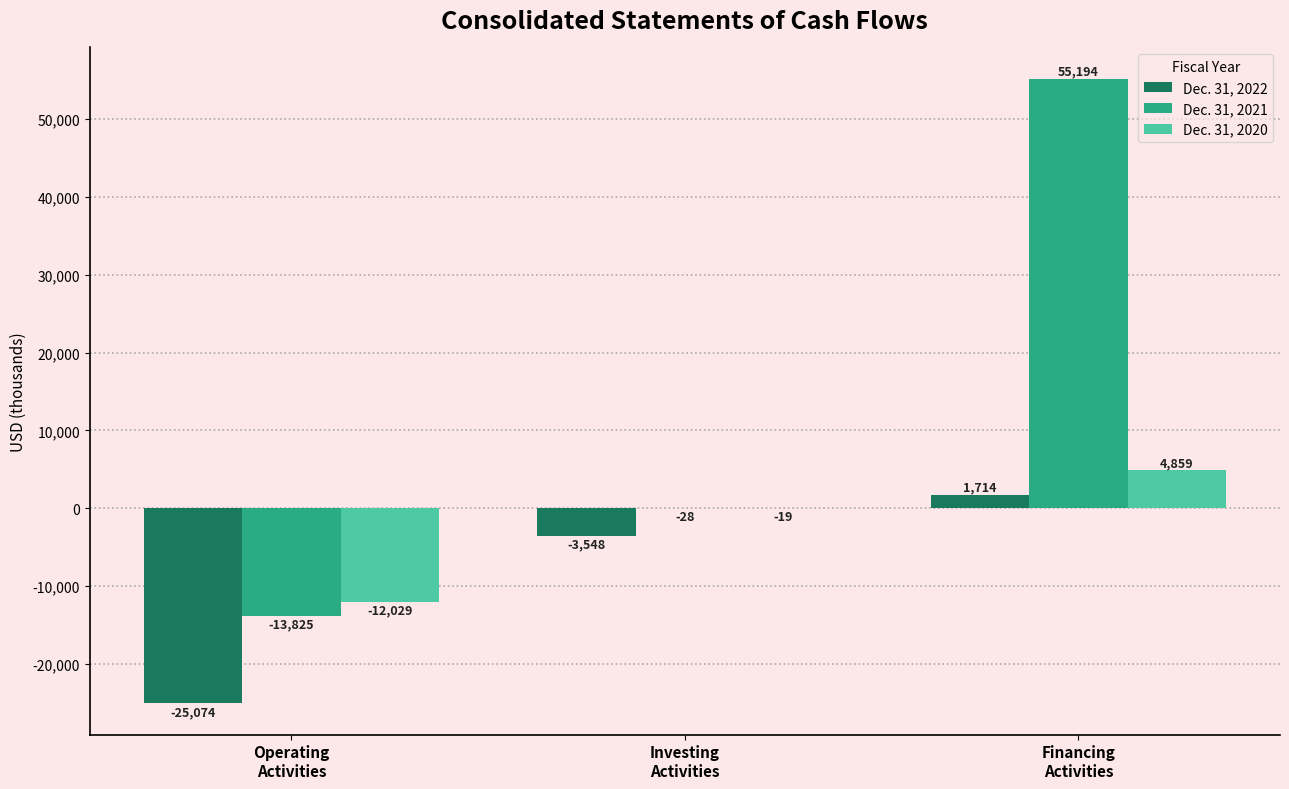

What is the sum of all Dec. 31, 2022 values?

-26908